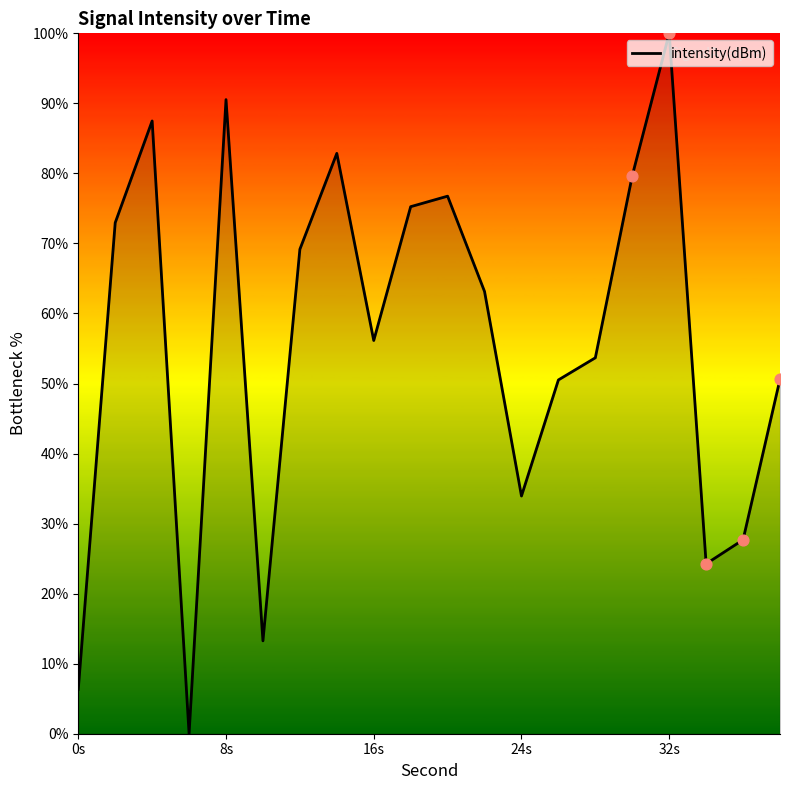

What is the difference between the maximum and minimum values?

100.0